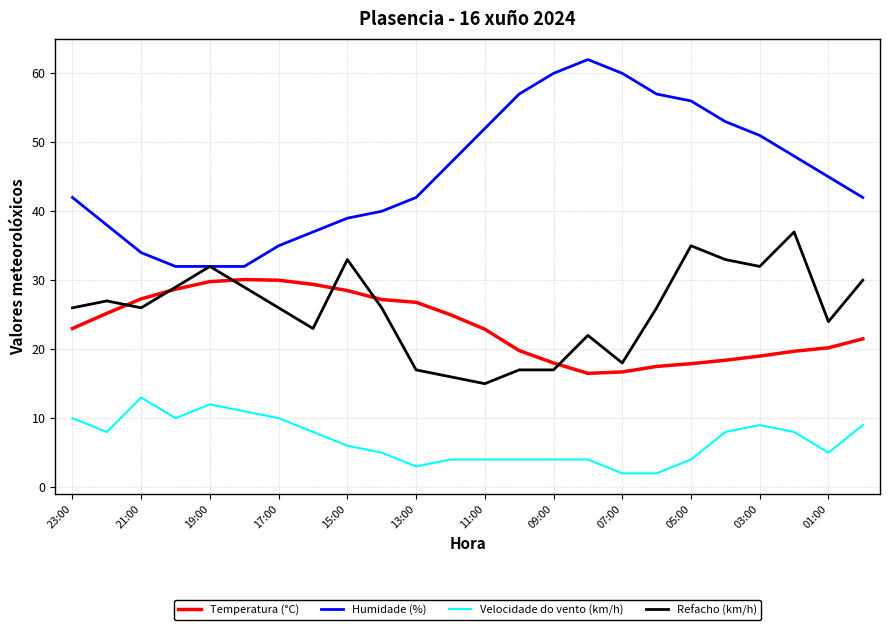

What is the lowest value of the Temperatura (°C) series?

16.5